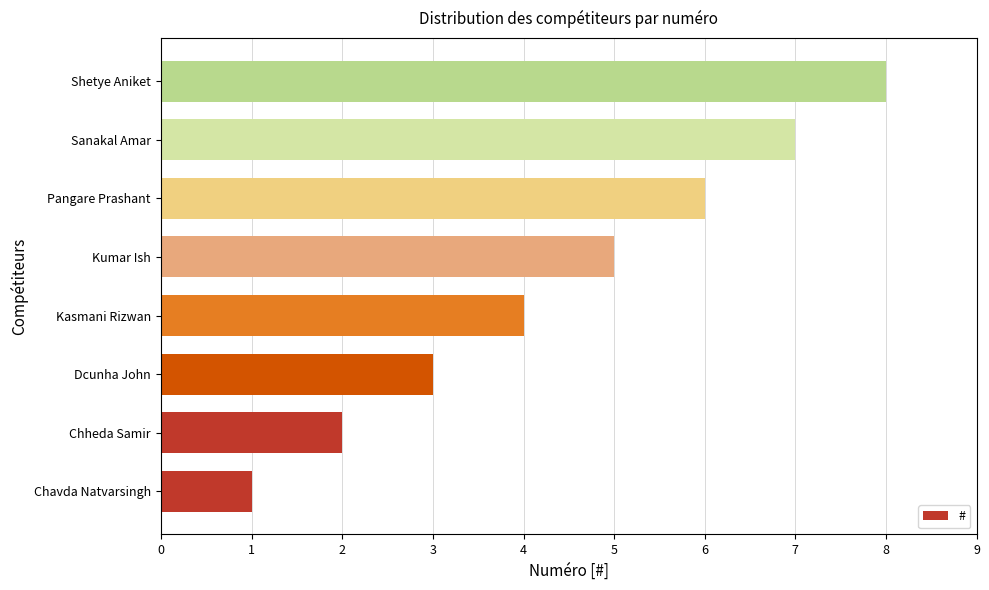

What is the change in value from Pangare Prashant to Sanakal Amar?

+1